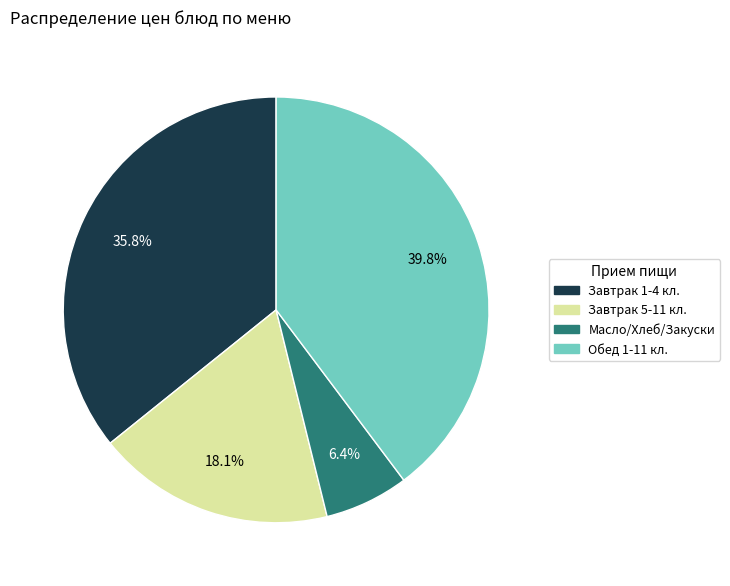

Which category has the smallest portion of the pie?

Масло/Хлеб/Закуски